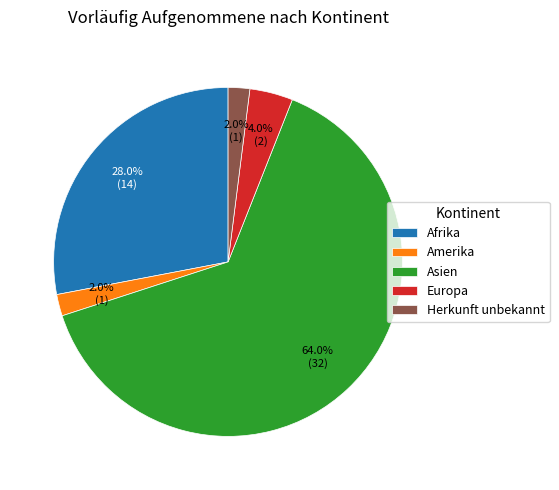

Between Herkunft unbekannt and Afrika, which is larger?

Afrika